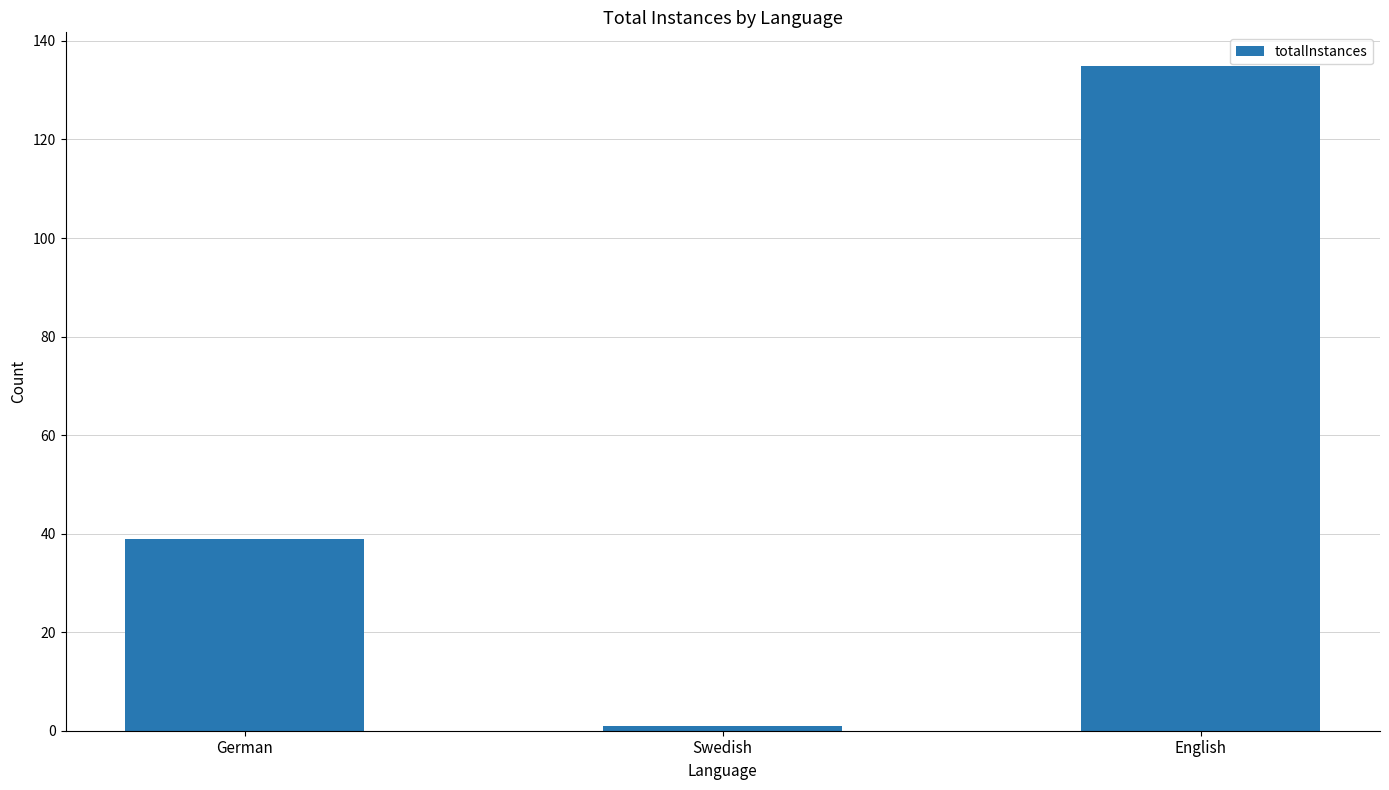

How many bars are there in total?

3